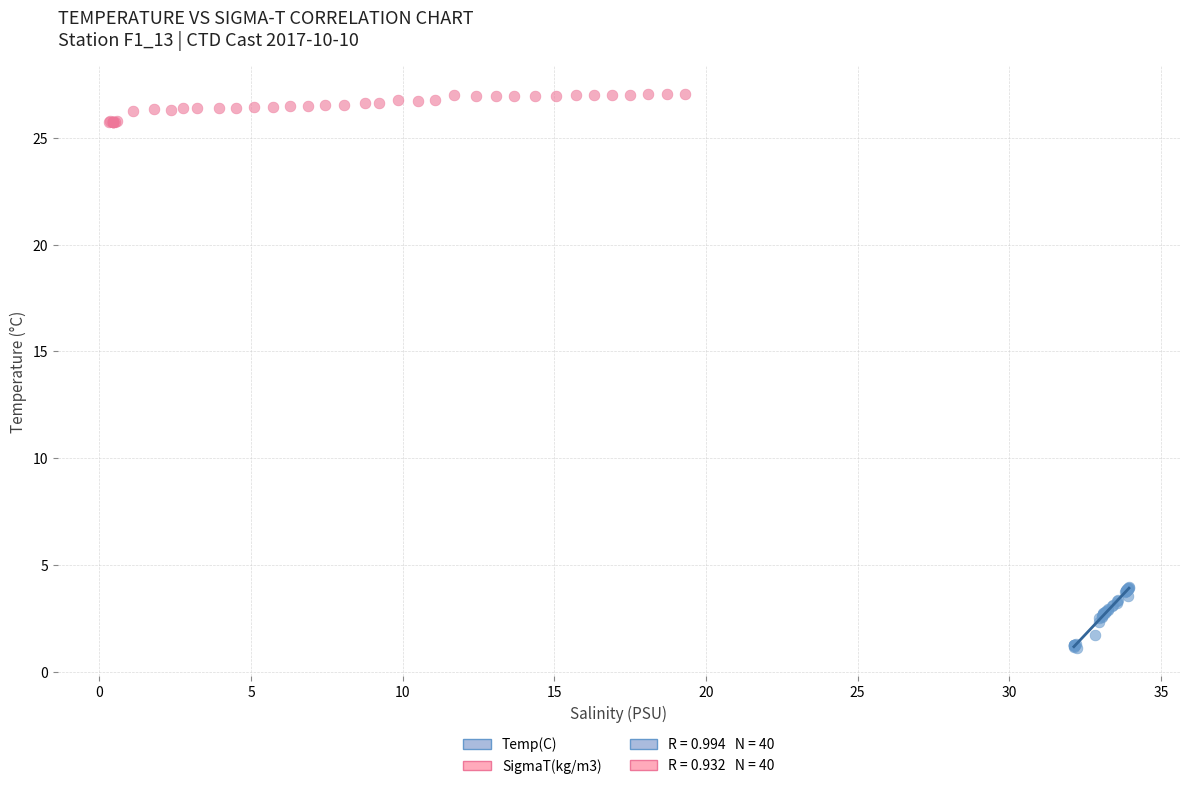

Which series contains the highest Y value?

SigmaT(kg/m3)